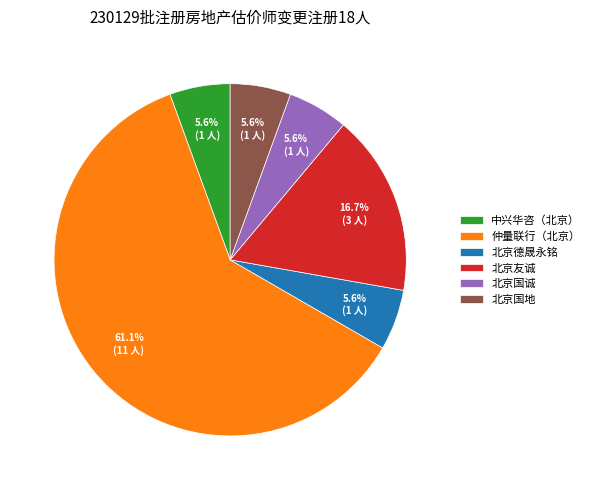

What is the ratio of the value at 北京德晟永铭 to the value at 北京国诚?

1.0